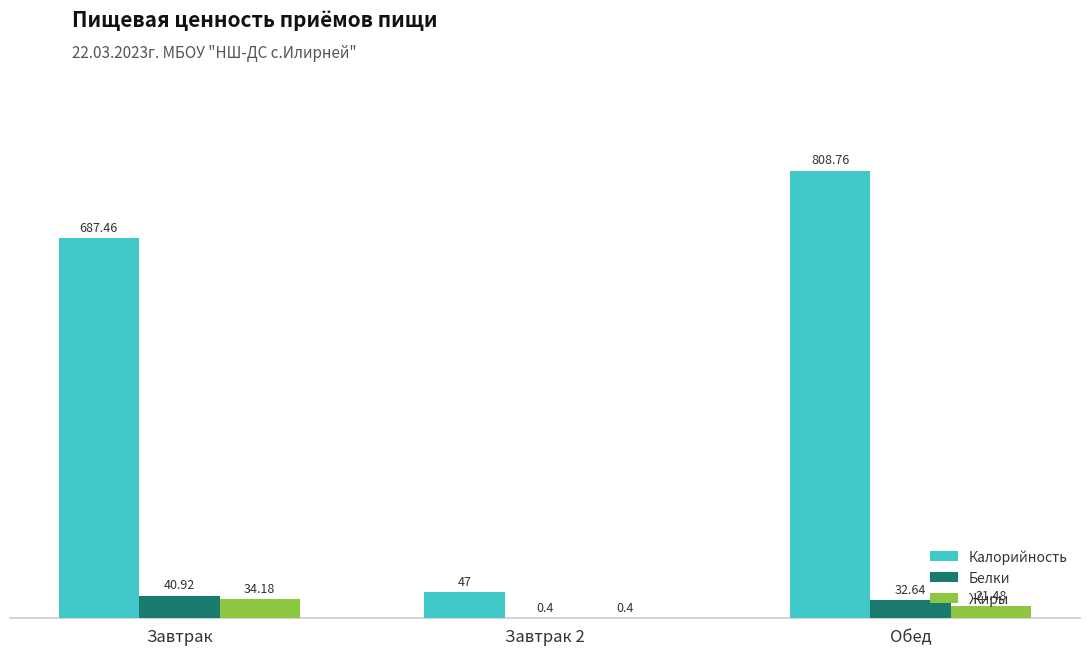

What is the spread (max minus min) of values at Завтрак?

653.3